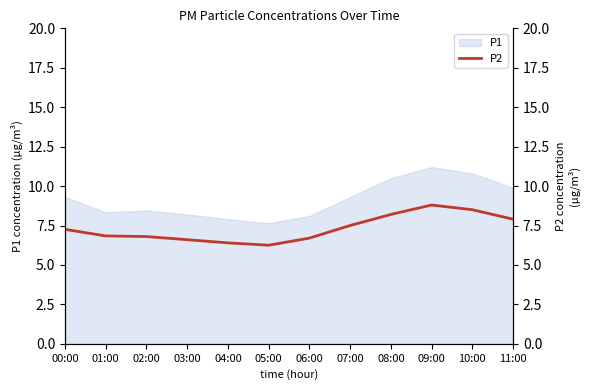

What is the label of the 11th point from the left?

10:00